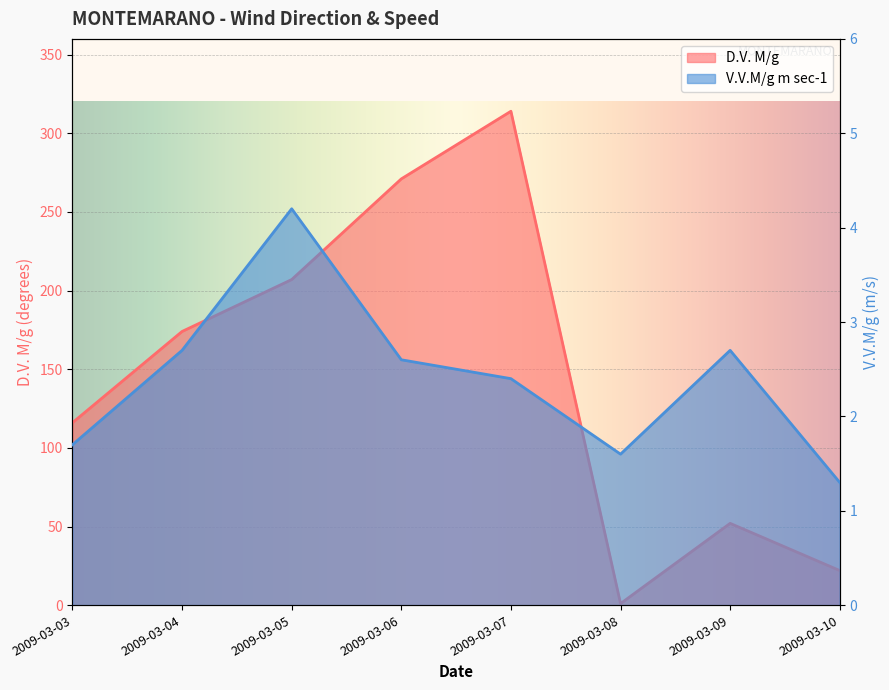

The D.V. M/g series shows 200.3 at 2009-03-03. True or false?

False